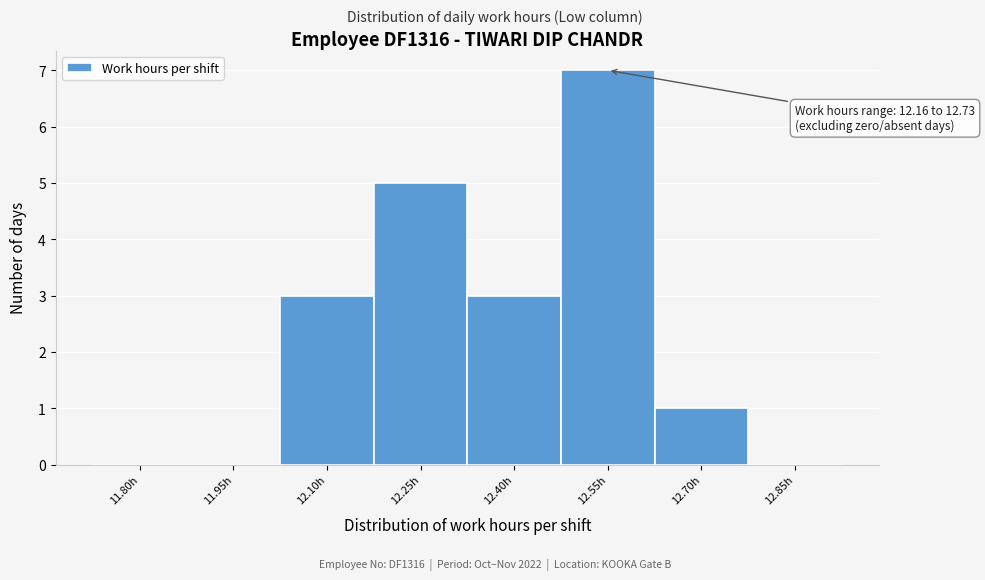

Reading left to right, list all the values displayed in this chart.

11.80h=0	11.95h=0	12.10h=3	12.25h=5	12.40h=3	12.55h=7	12.70h=1	12.85h=0